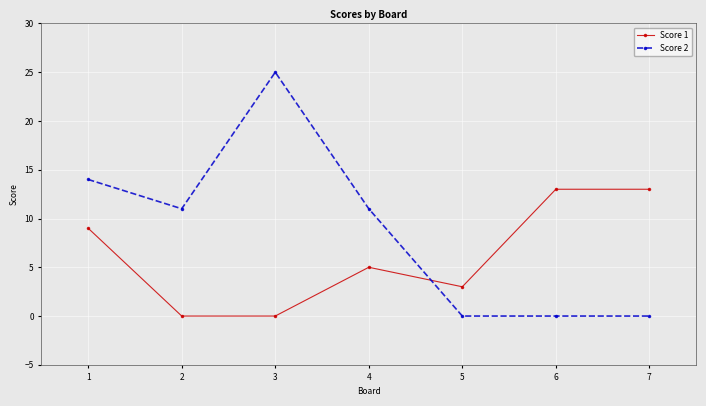

Which series ends up on top after the final intersection of Score 2 and Score 1?

Score 1